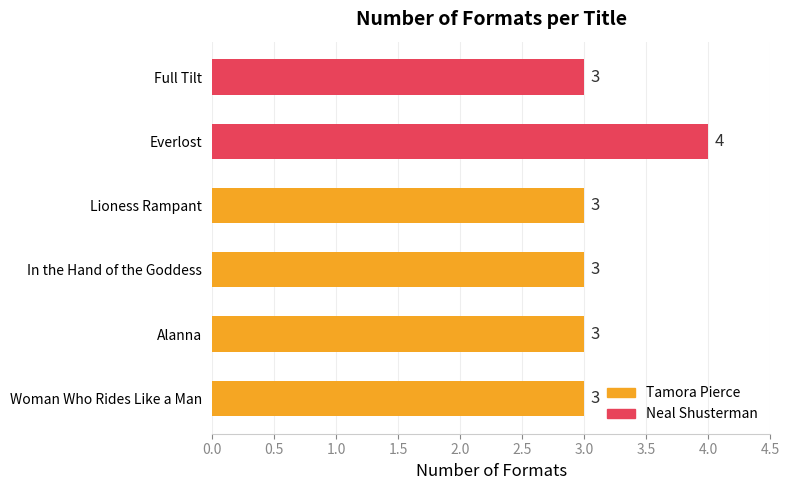

Reading bottom to top, list all the values displayed in this chart.

Woman Who Rides Like a Man=3	Alanna=3	In the Hand of the Goddess=3	Lioness Rampant=3	Everlost=4	Full Tilt=3